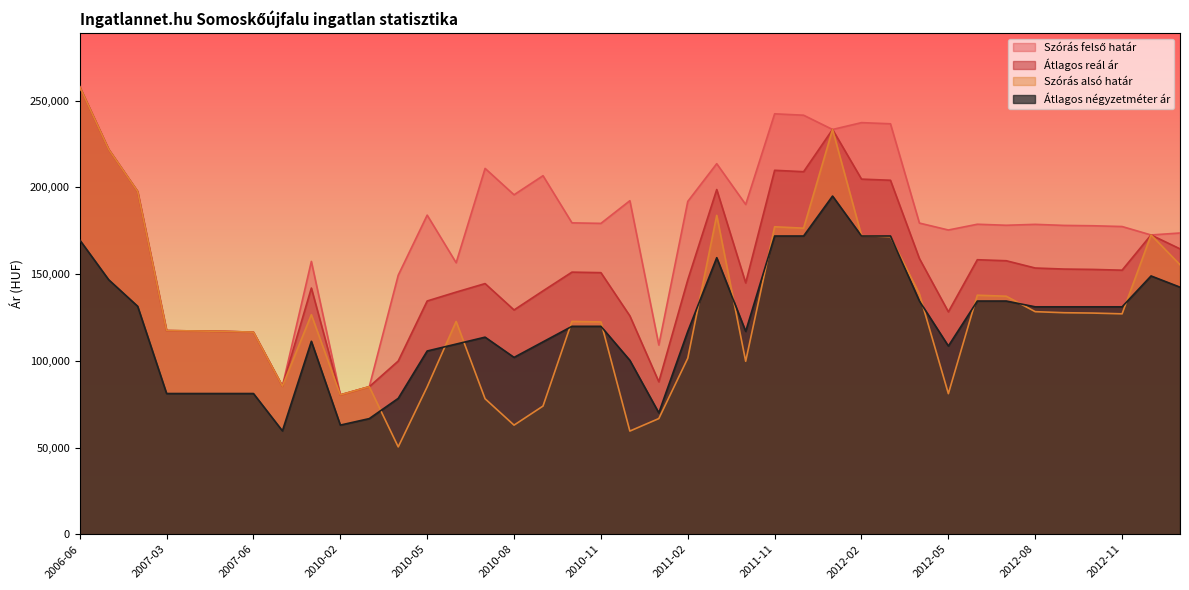

Is it true that Szórás alsó határ equals 116979 at 2007-05?

True